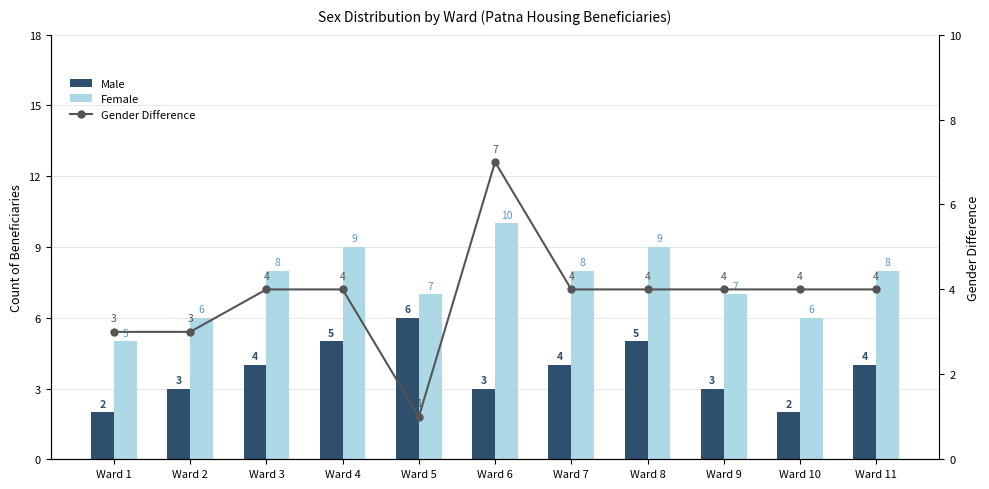

The Male series shows 6 at Ward 7. True or false?

False